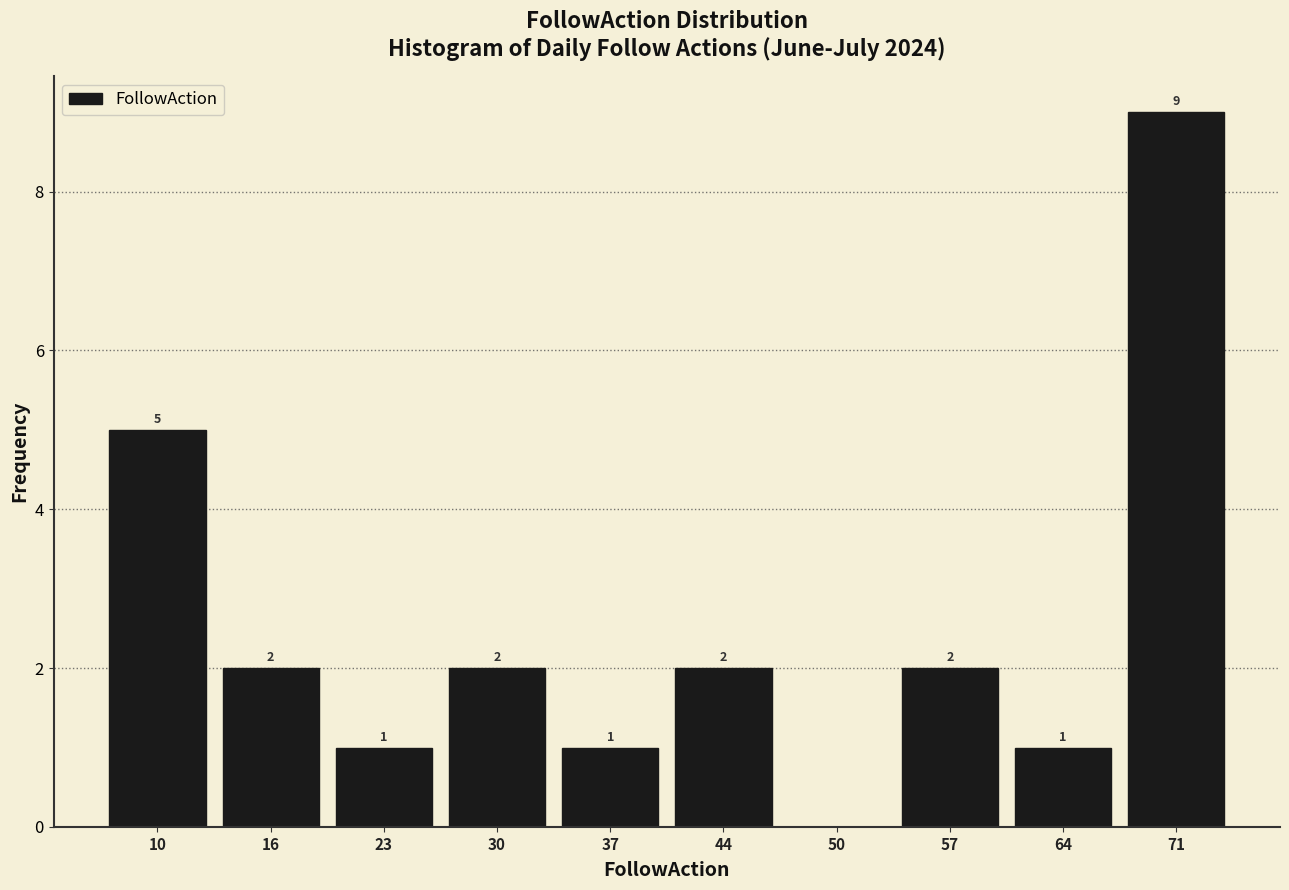

Reading left to right, list all the values displayed in this chart.

10=5	16=2	23=1	30=2	37=1	44=2	50=0	57=2	64=1	71=9